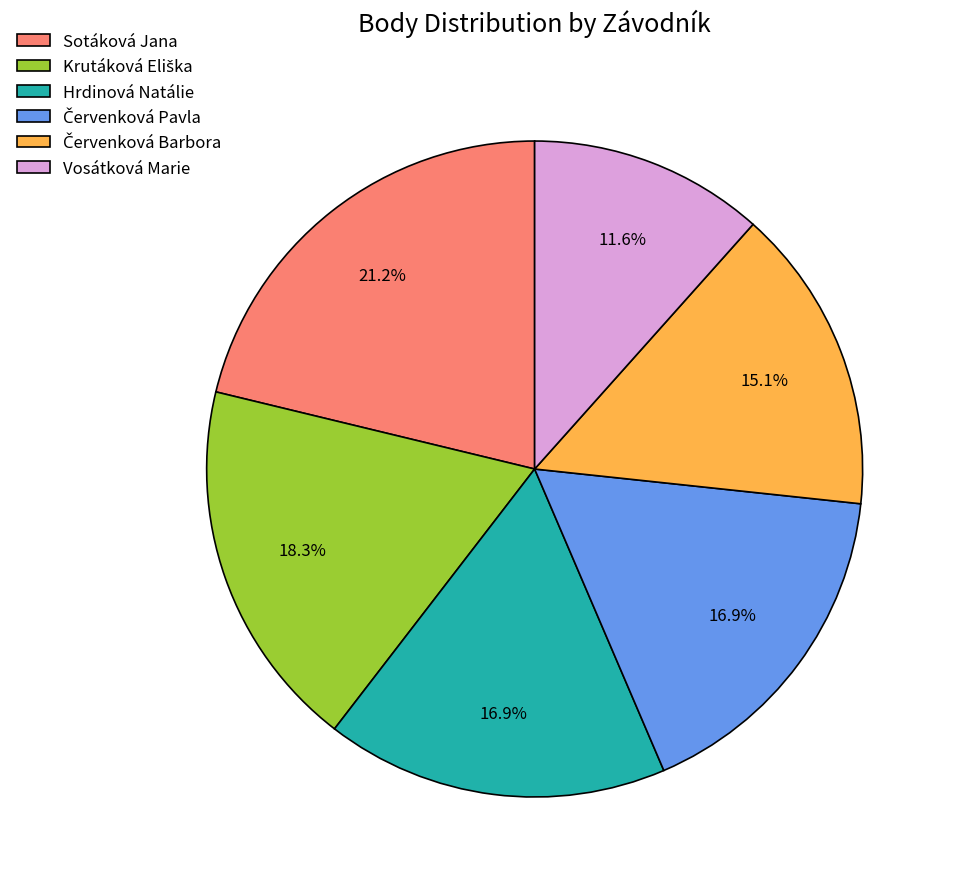

Is there a majority slice in this chart?

No